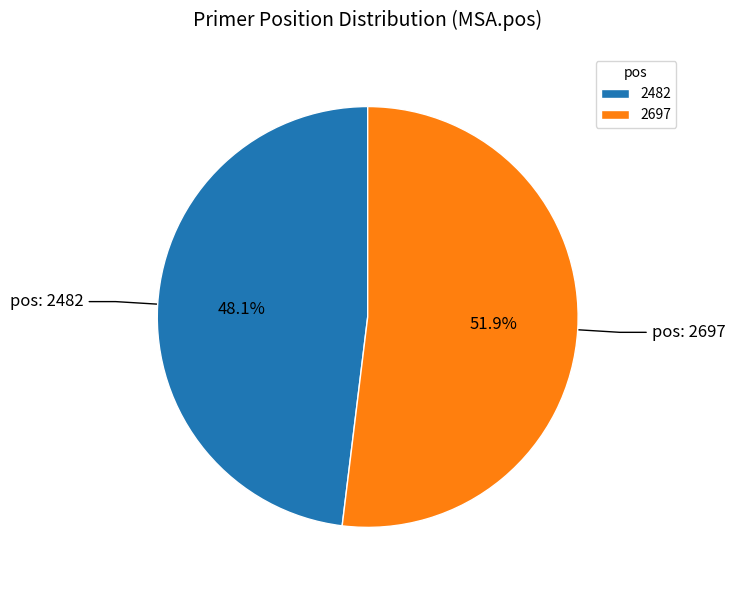

How many slices are in this pie chart?

2